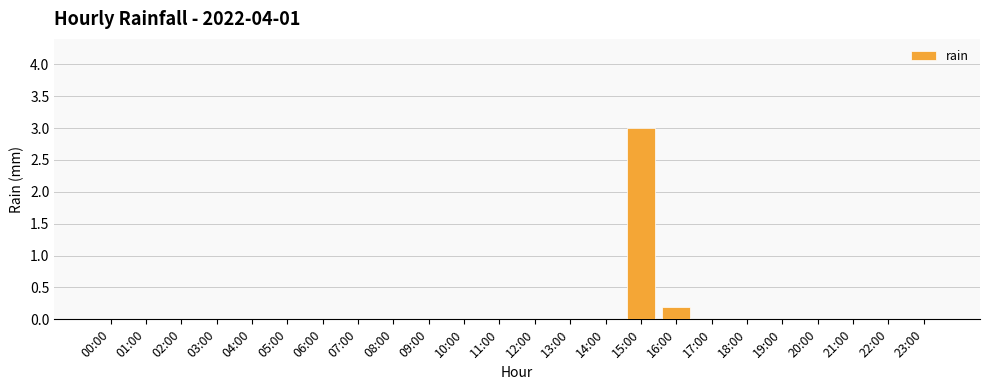

The chart shows a value of 0.0 at 07:00. True or false?

True